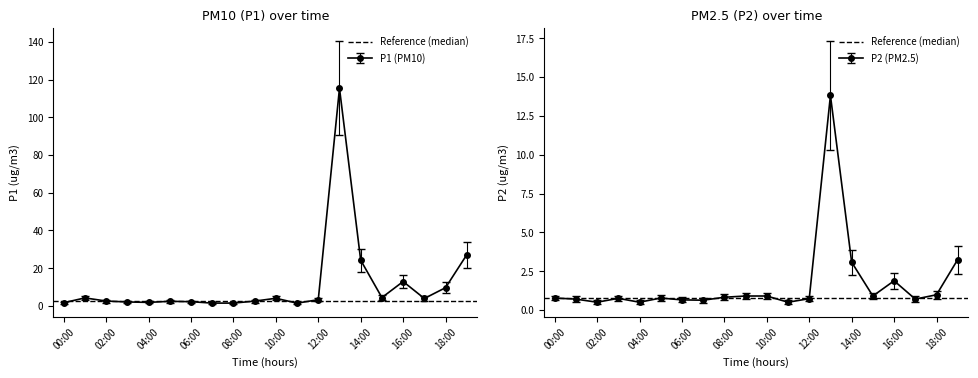

Which category has the lowest value in the P2 series?

02:00